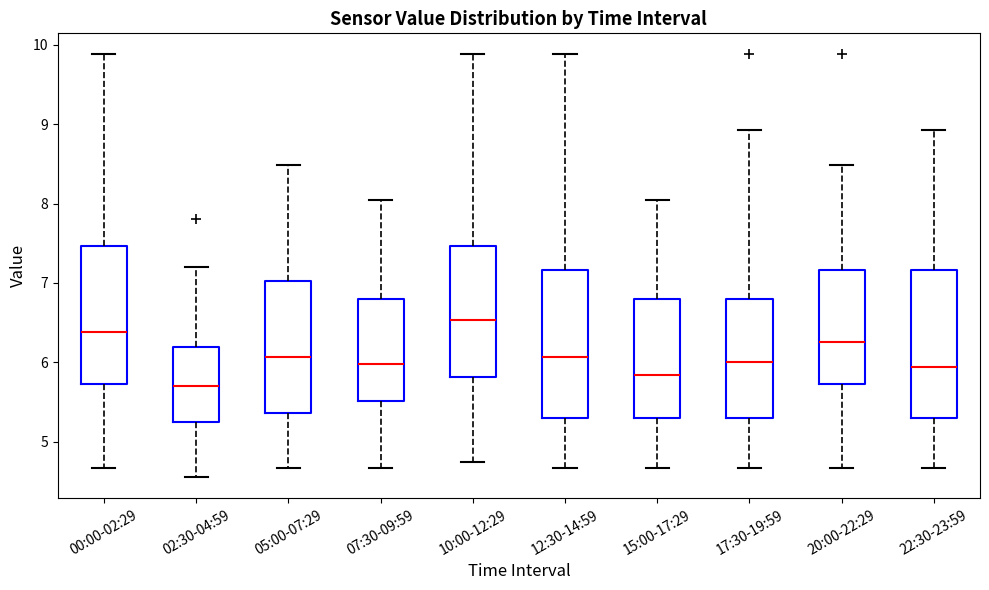

Reading left to right, read every box against the y-axis: the position of its median line, the range the box covers, and the ends of its whiskers. The values are not printed on the chart, so give them approximately, as read against the axis.

00:00-02:29: median 6.4, box 5.7 to 7.5, whiskers 4.7 to 9.9
02:30-04:59: median 5.7, box 5.2 to 6.2, whiskers 4.6 to 7.2
05:00-07:29: median 6.1, box 5.4 to 7.0, whiskers 4.7 to 8.5
07:30-09:59: median 6.0, box 5.5 to 6.8, whiskers 4.7 to 8.1
10:00-12:29: median 6.5, box 5.8 to 7.5, whiskers 4.7 to 9.9
12:30-14:59: median 6.1, box 5.3 to 7.2, whiskers 4.7 to 9.9
15:00-17:29: median 5.8, box 5.3 to 6.8, whiskers 4.7 to 8.1
17:30-19:59: median 6.0, box 5.3 to 6.8, whiskers 4.7 to 8.9
20:00-22:29: median 6.3, box 5.7 to 7.2, whiskers 4.7 to 8.5
22:30-23:59: median 5.9, box 5.3 to 7.2, whiskers 4.7 to 8.9